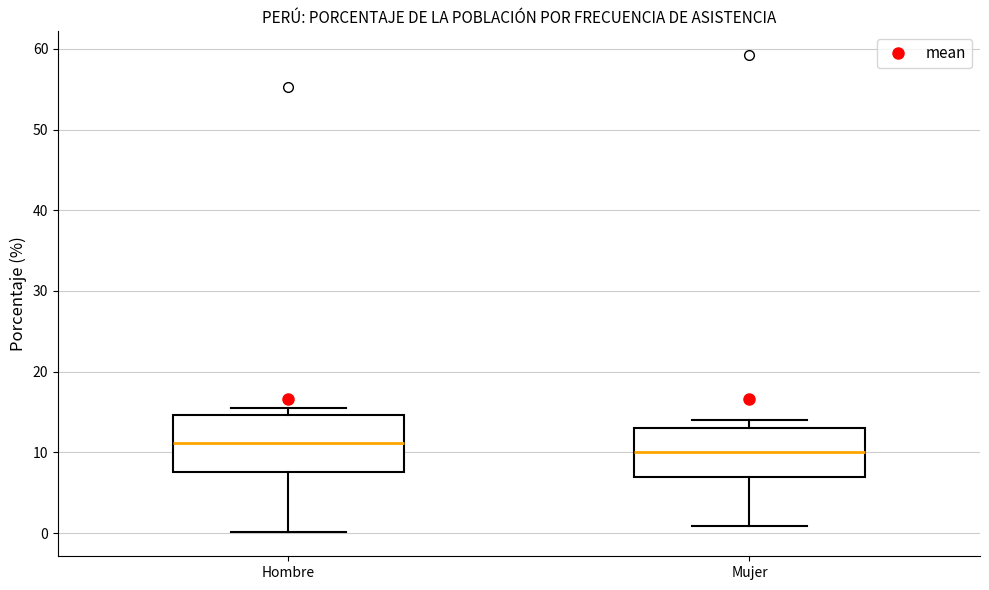

Where is the lower edge of the box for Hombre on the y-axis? The values are not printed on the chart, so give them approximately, as read against the axis.

8